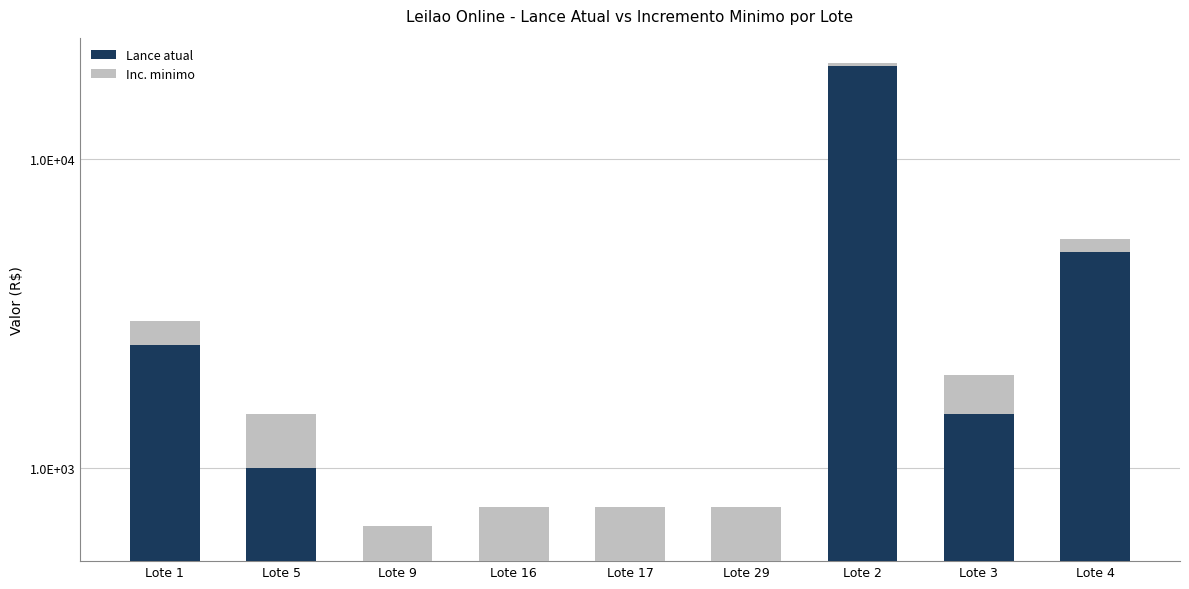

How many distinct data groups are displayed?

2